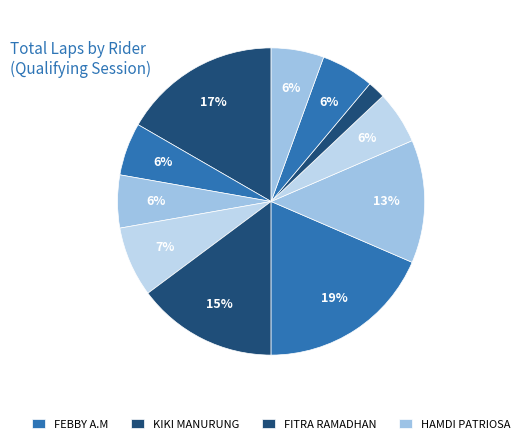

Count the number of slices in the pie.

11